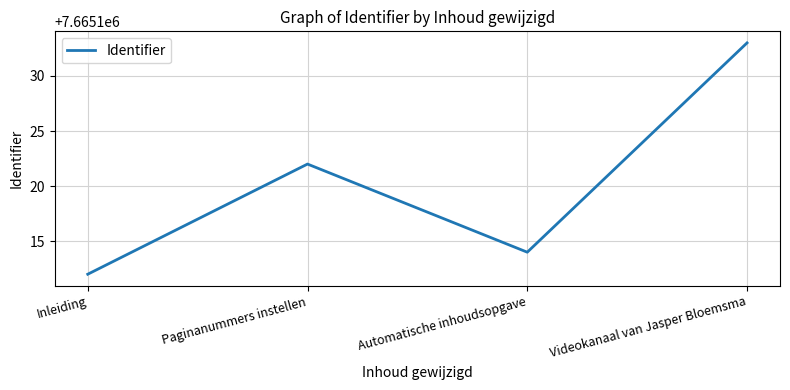

How many categories are shown in the chart?

4